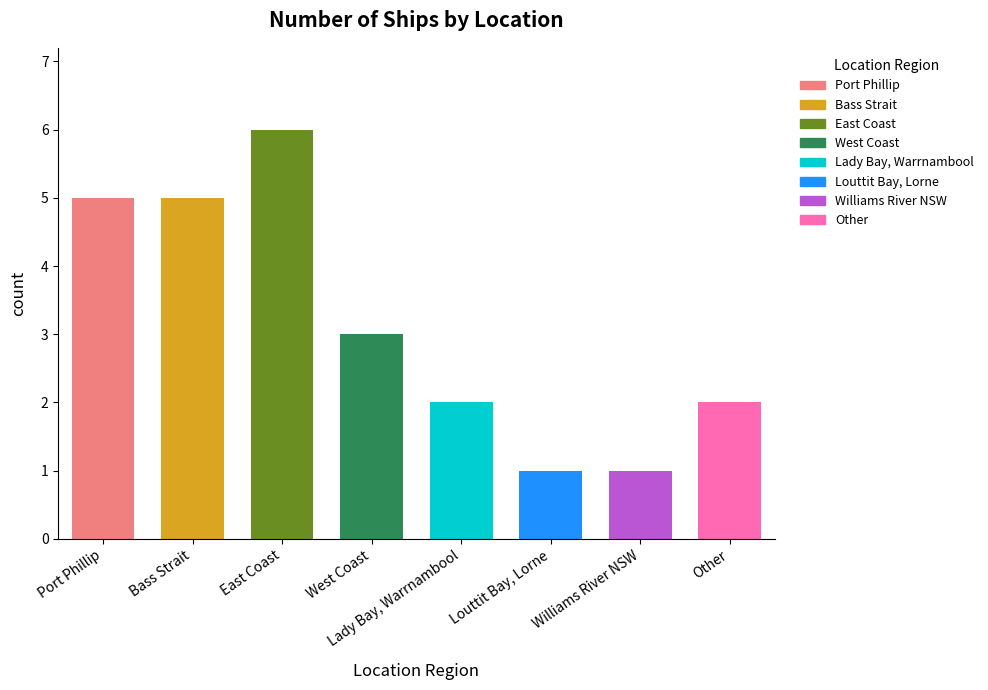

What is the approximate value at Other?

2